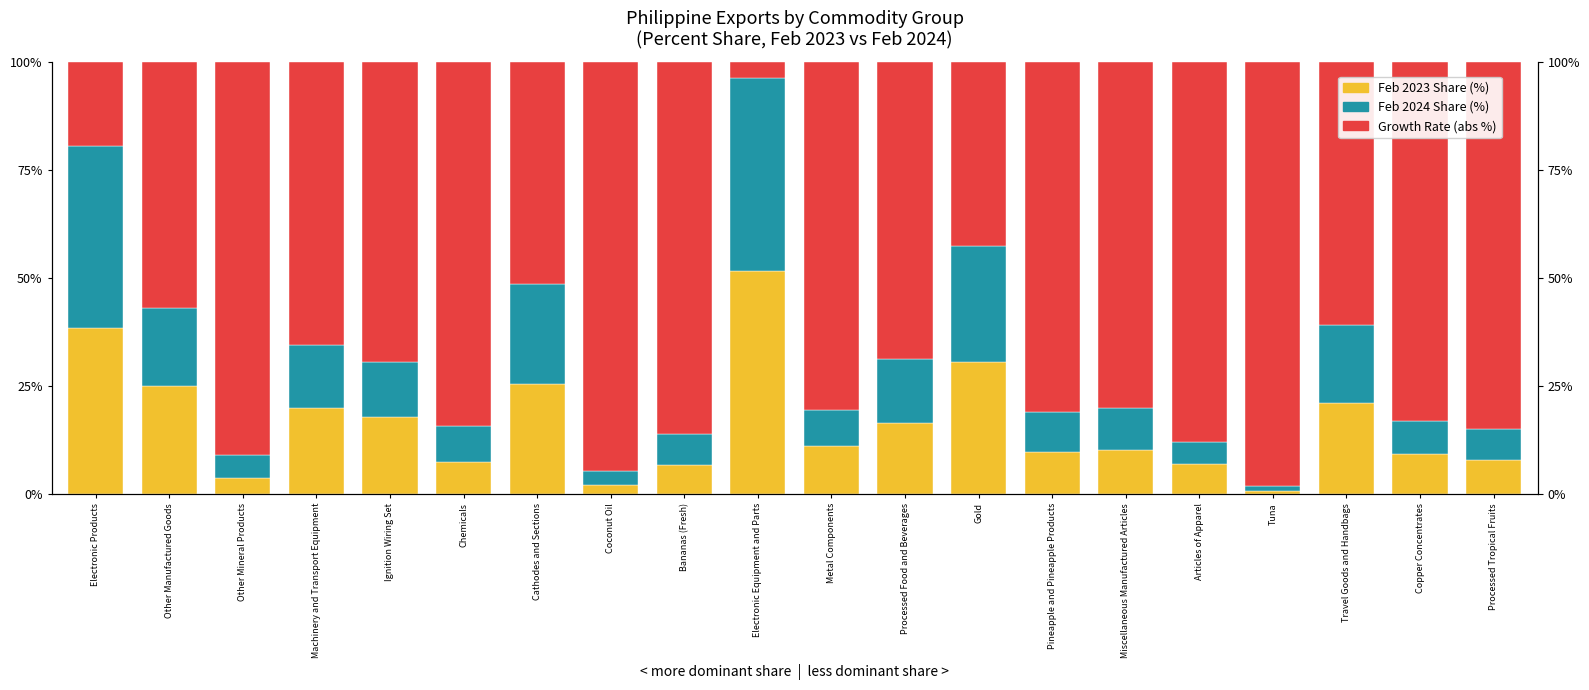

What is the average value of the Feb 2024 Share (%) series?

14.3